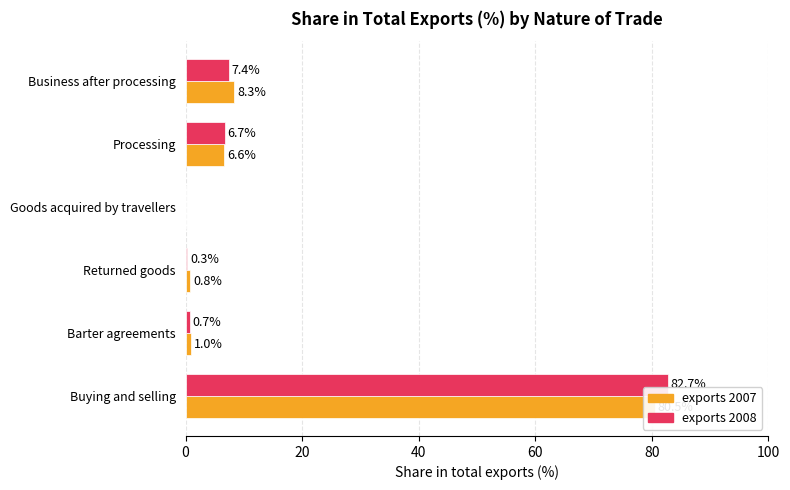

What is the greatest value displayed?

82.7